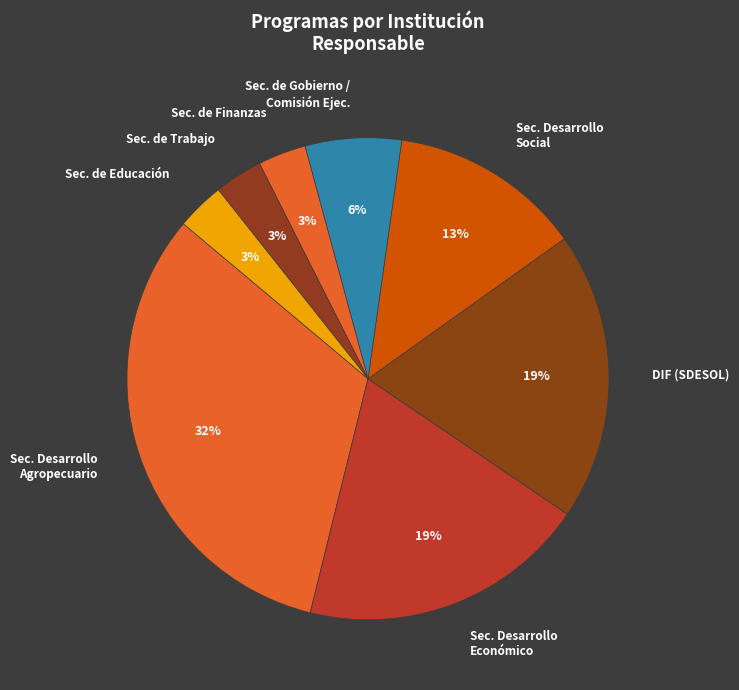

Is the sum of DIF (SDESOL) and Sec. Desarrollo Económico greater than half?

No